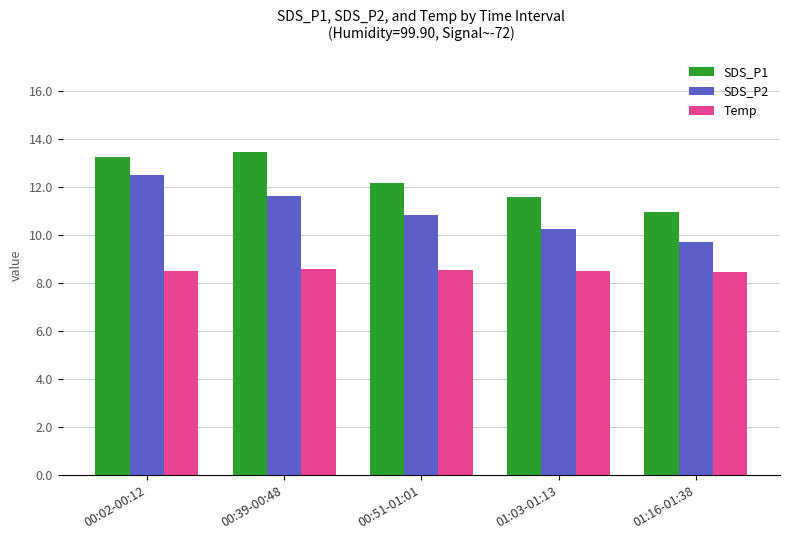

What is the difference between the second highest and minimum values in the SDS_P1 series?

2.3